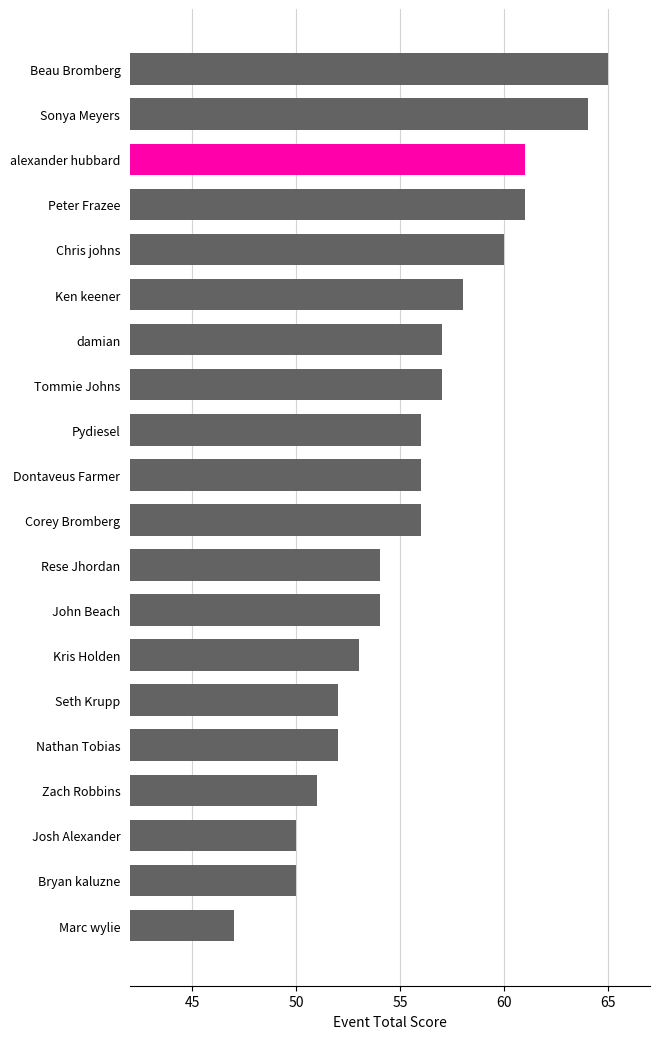

What is the smallest value displayed?

47